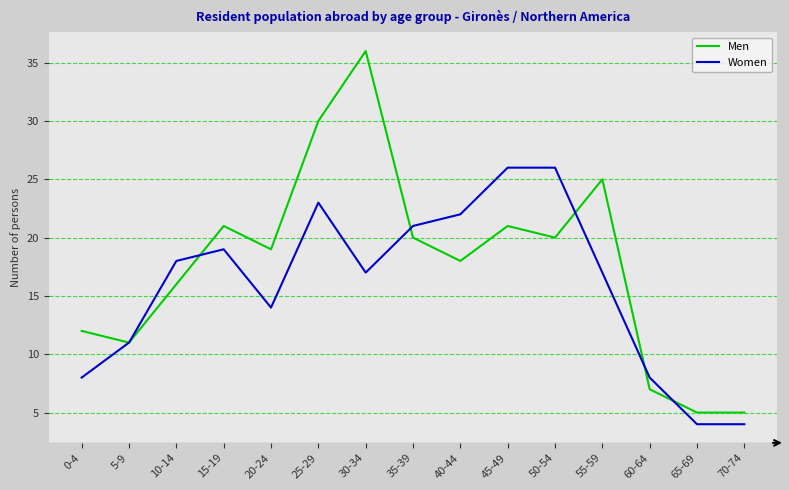

Which series has the largest total across all categories?

Men